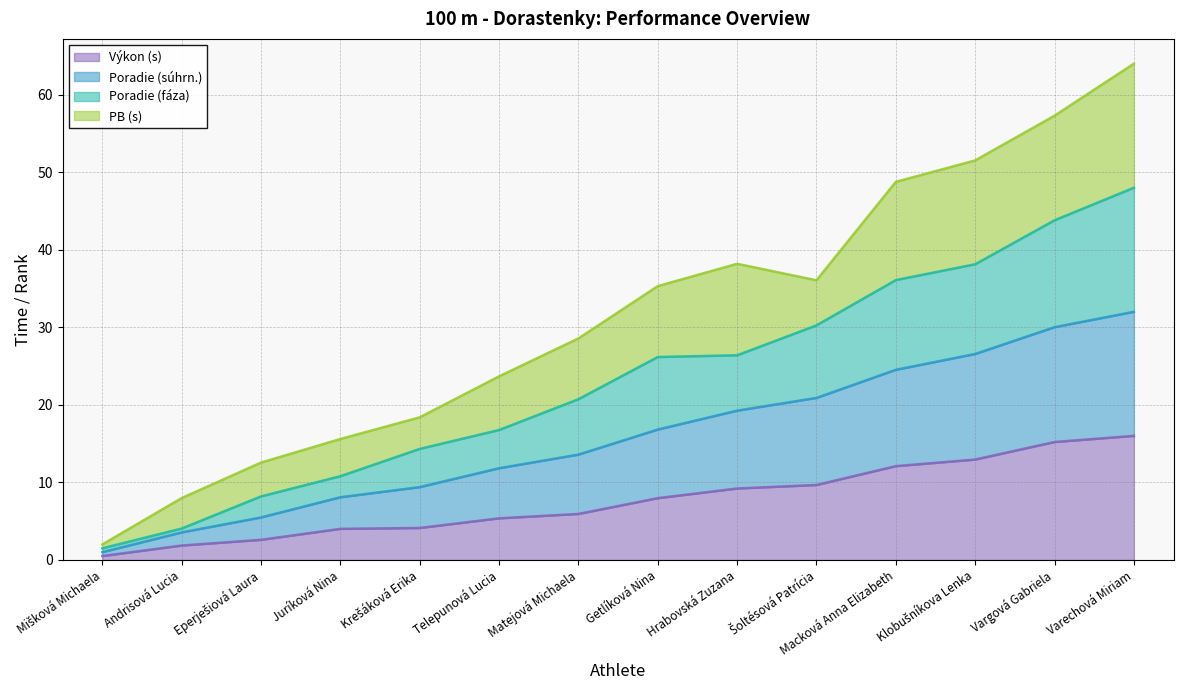

How many data points does each series have?

14